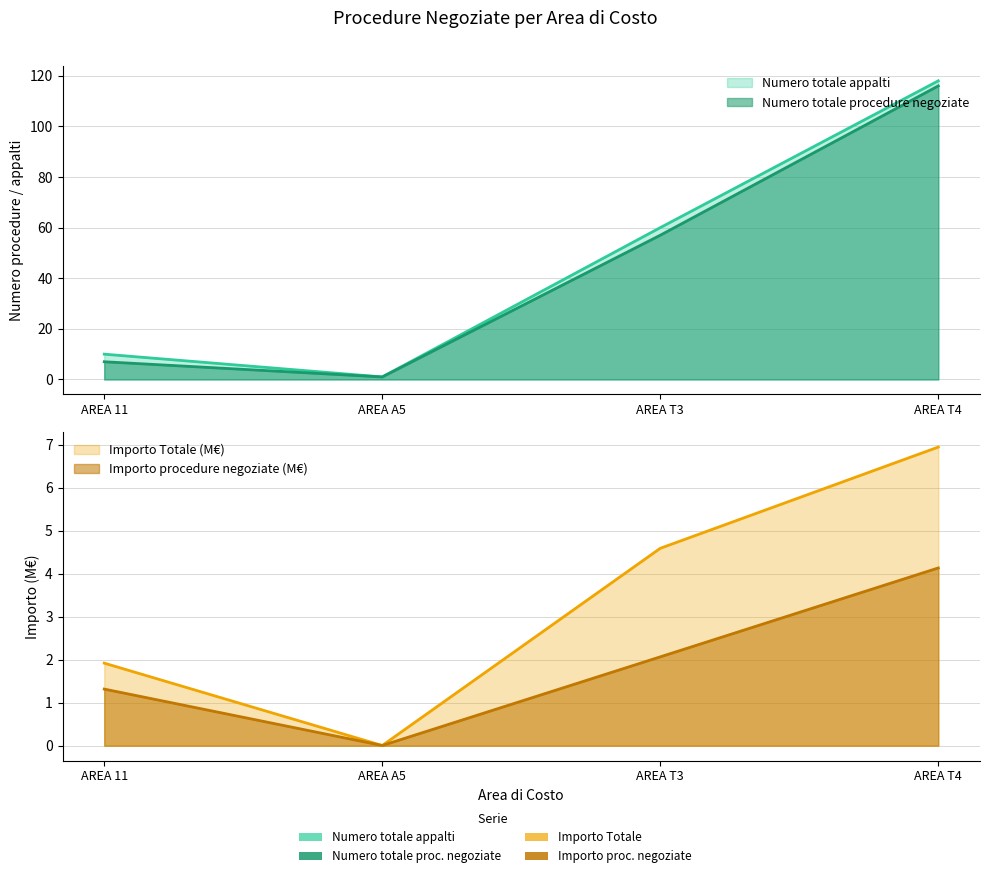

What position from the right is AREA 11?

4